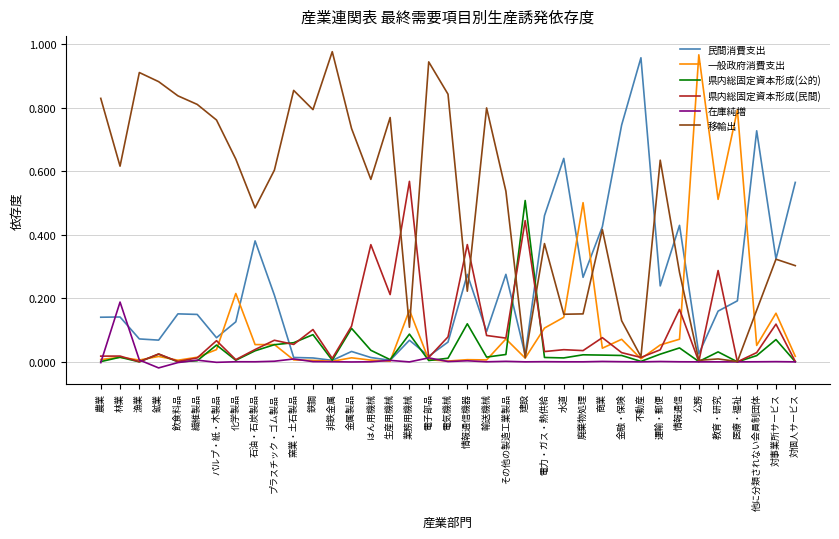

The value of 一般政府消費支出 at 情報通信機器 is 0.0. True or false?

True